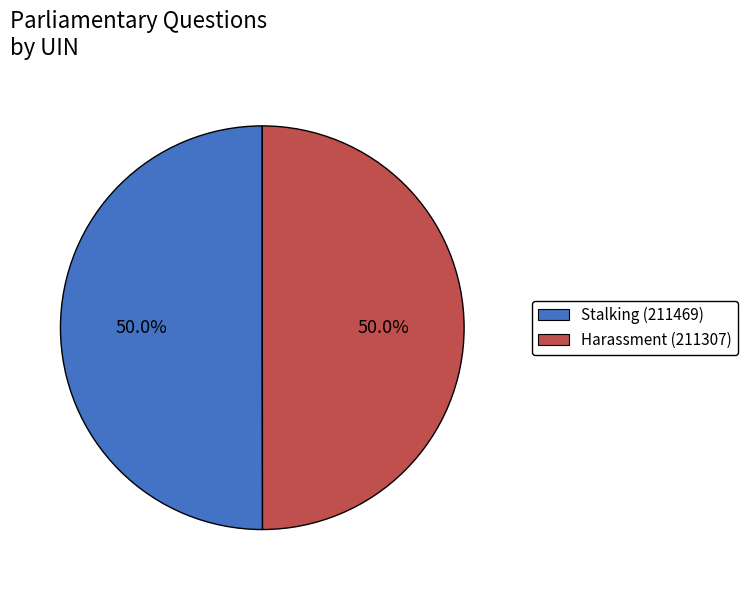

What is the total percentage of Harassment (211307) and Stalking (211469)?

100.0%